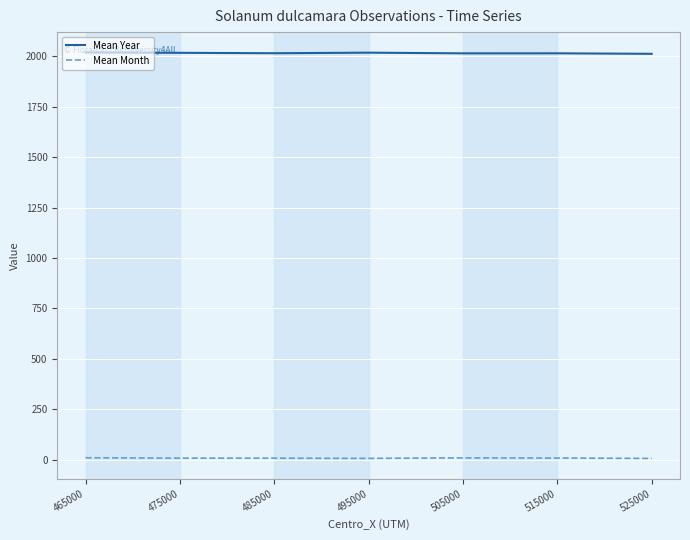

What is the maximum value for Mean Year?

2020.0